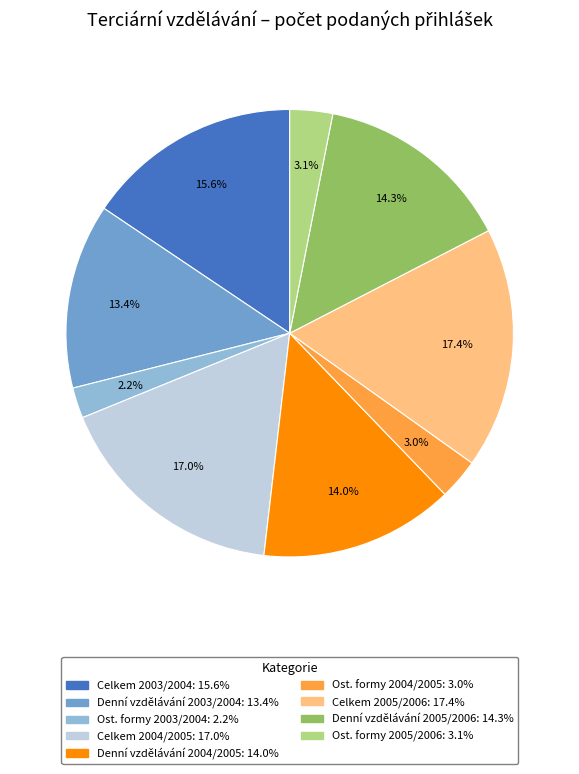

To the nearest percent, what percentage of the pie is Celkem 2004/2005?

17%